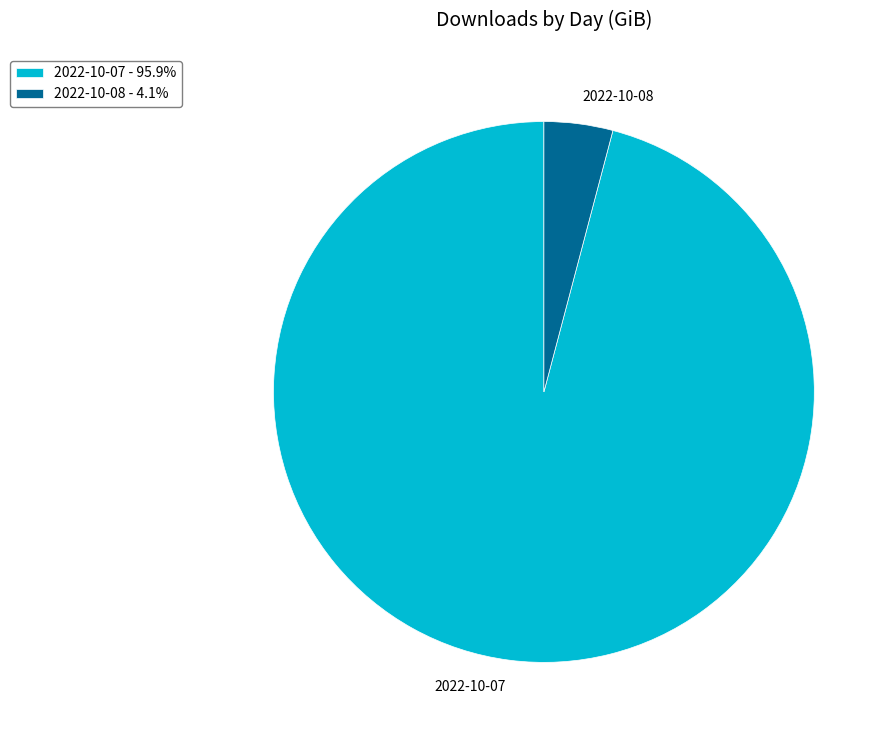

Which category has the biggest portion of the pie?

2022-10-07